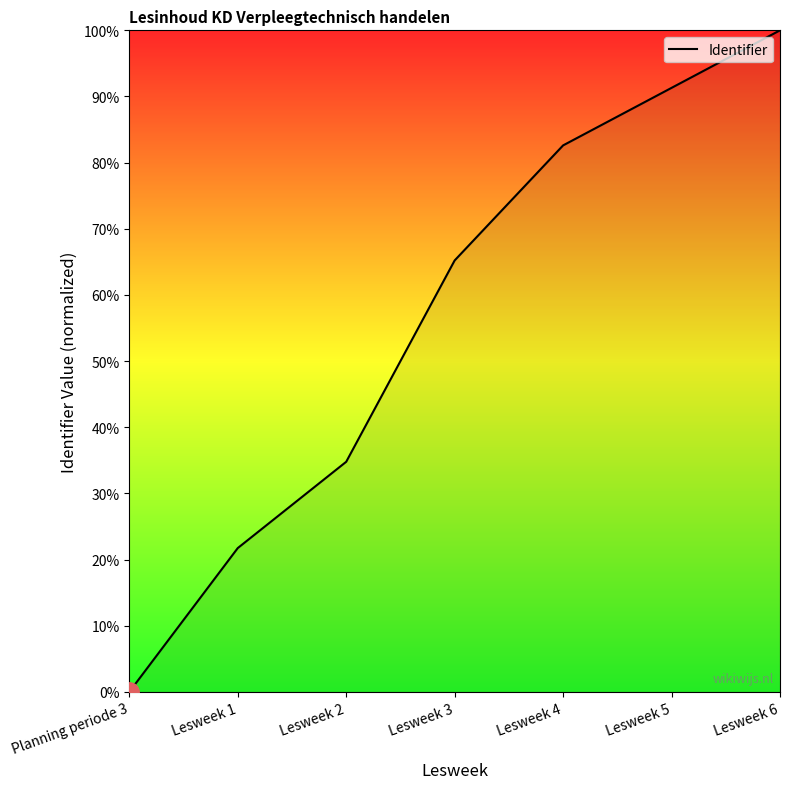

At which category does the chart reach its minimum across all series?

Planning periode 3